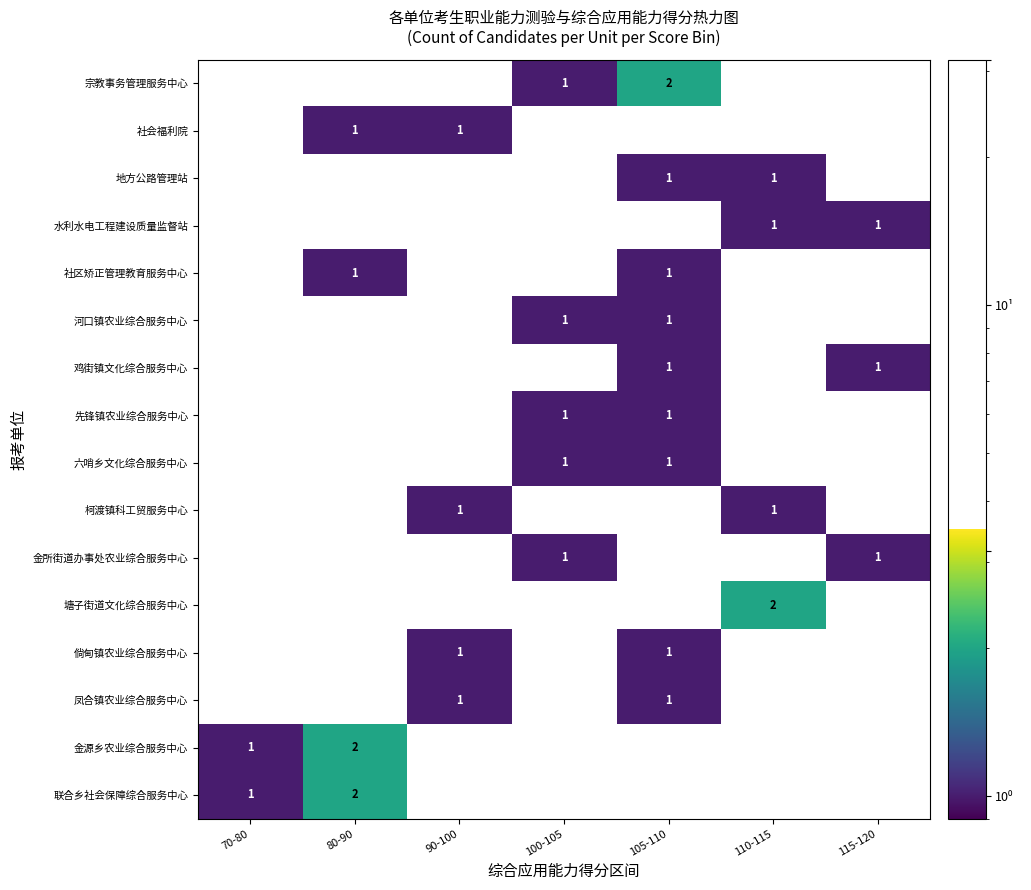

Between 115-120 and 80-90, which is larger?

80-90